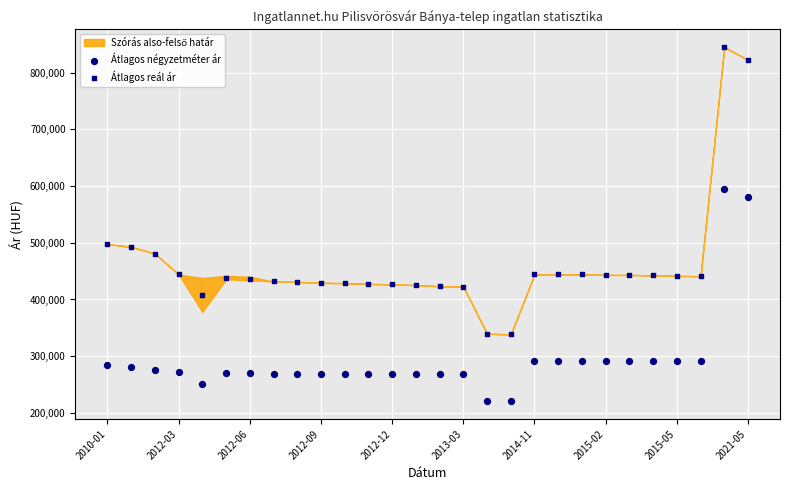

Across all data points, what is the range of Y values (max minus min)?

624765